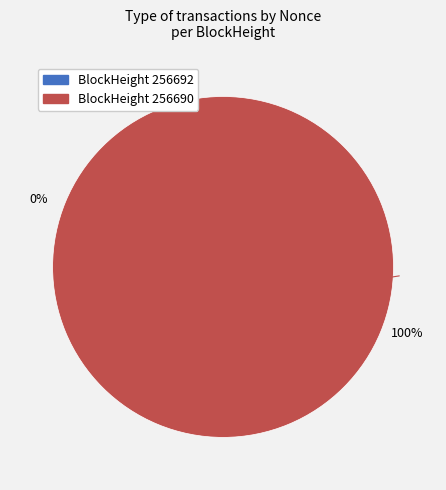

True or false: 256692 accounts for 1% of the total.

False